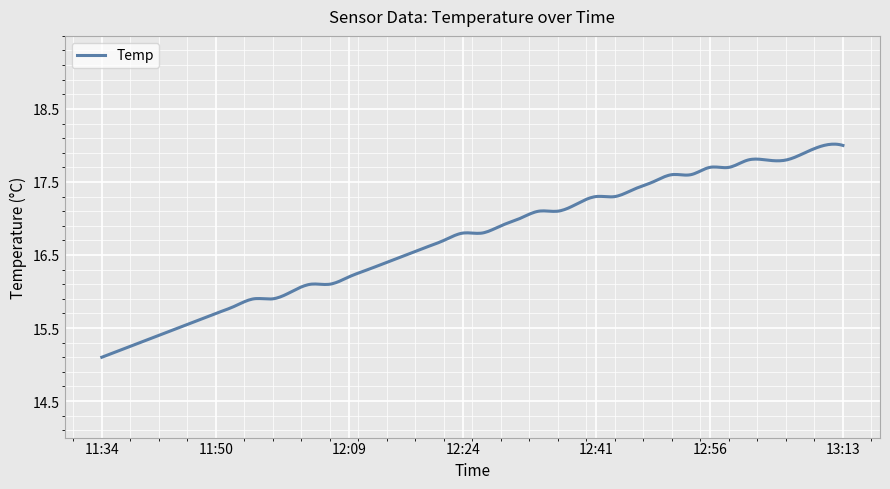

True or false: there are more than 1 points higher than both neighbors.

True